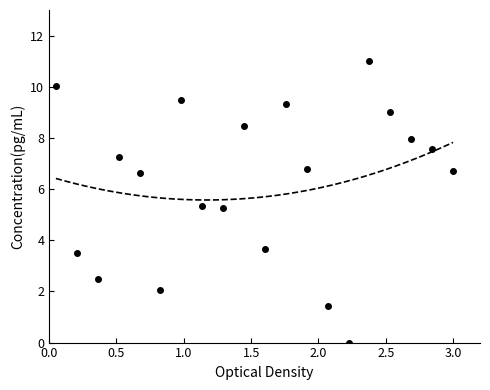

How many lines are shown in the chart?

1